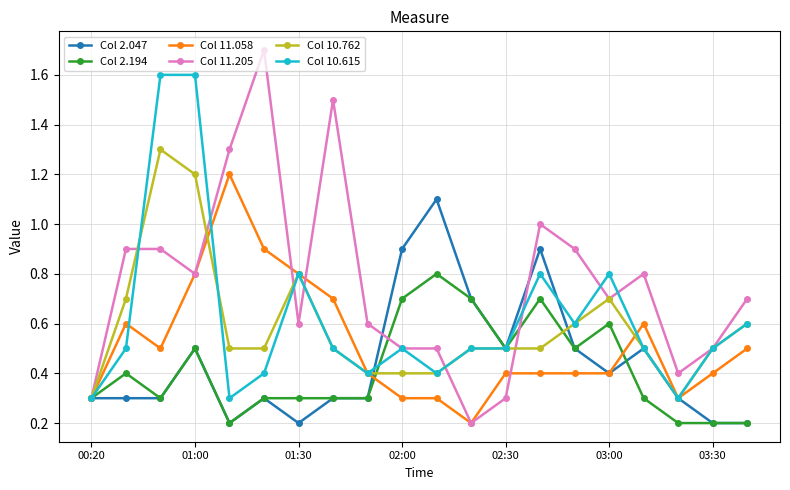

List the series in order of their peak value, highest first.

Col 11.205, Col 10.615, Col 10.762, Col 11.058, Col 2.047, Col 2.194